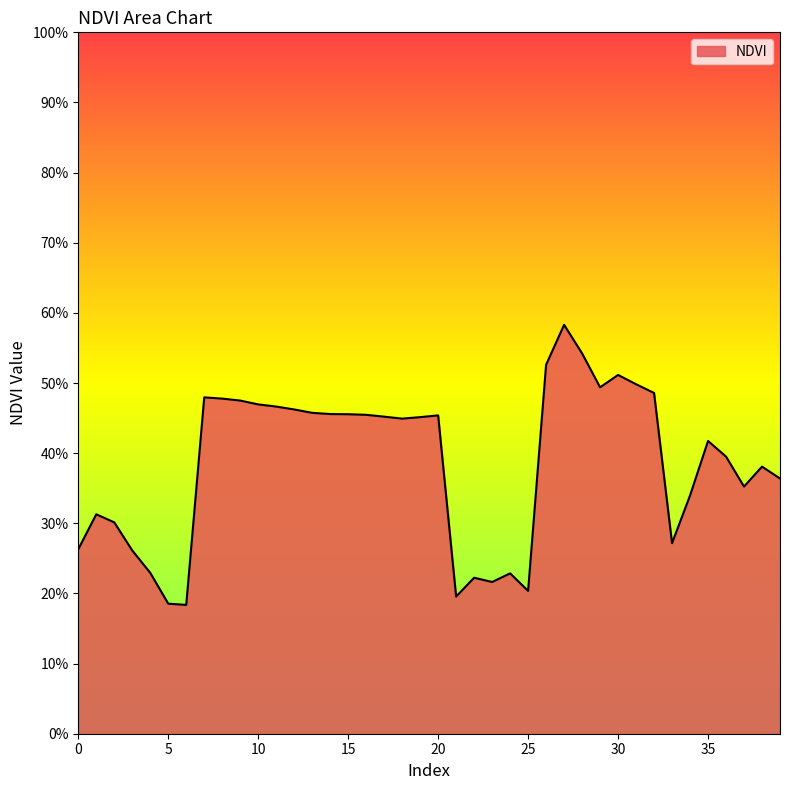

What is the difference between the maximum and minimum values?

0.4